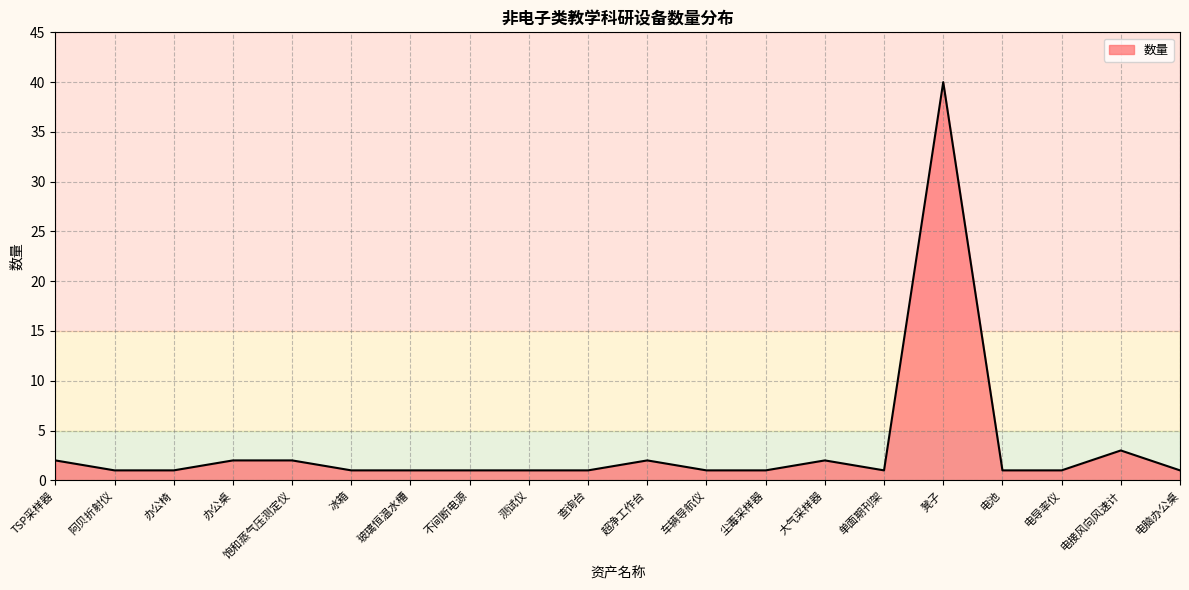

Where is the data nearest to the value 20?

电接风向风速计